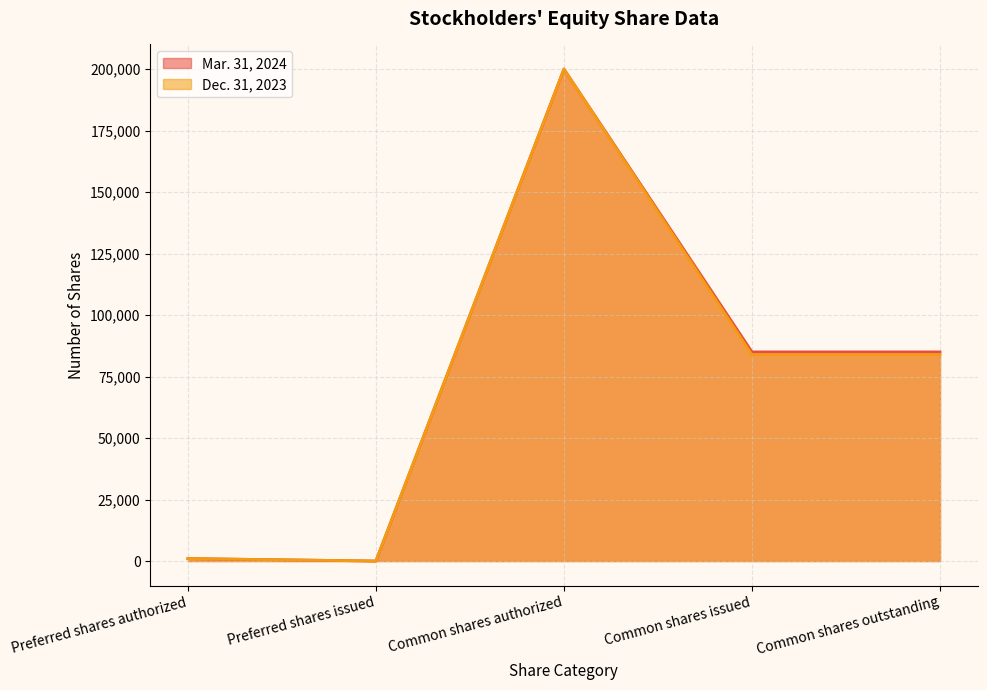

Which series has the largest total across all categories?

Mar. 31, 2024